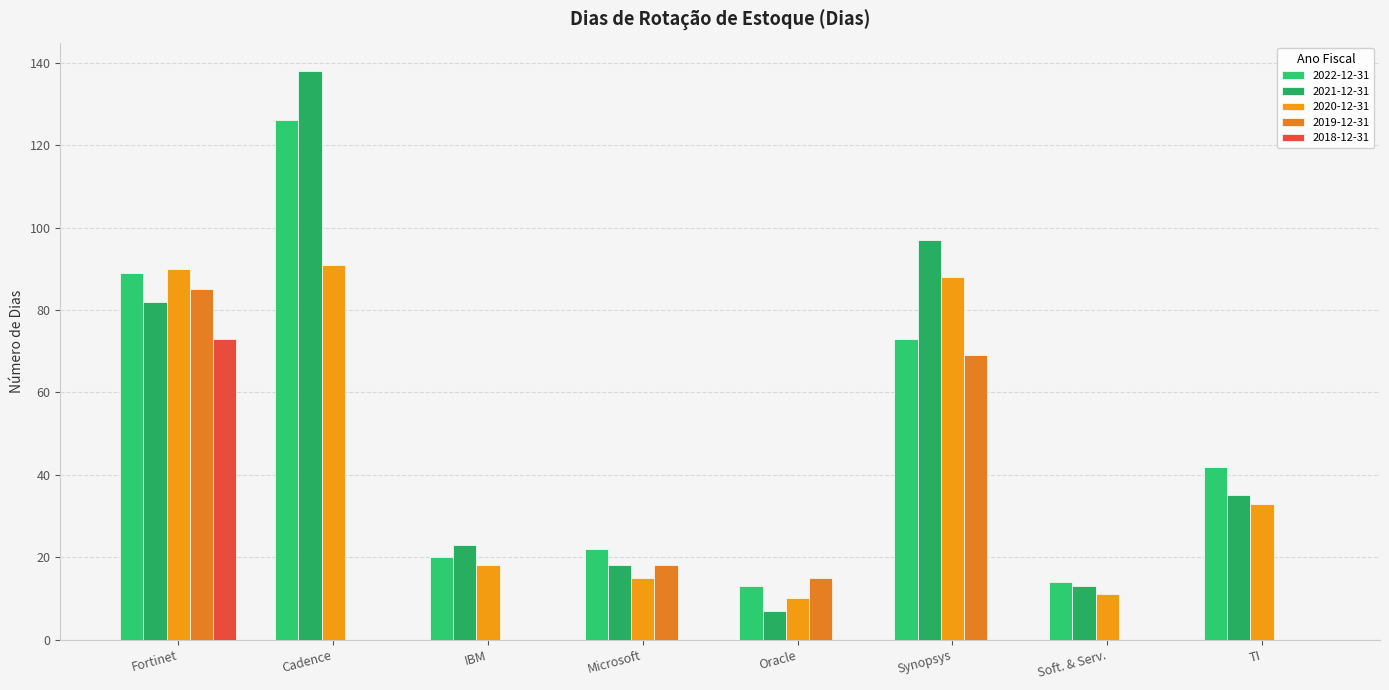

How many groups of bars are there?

8